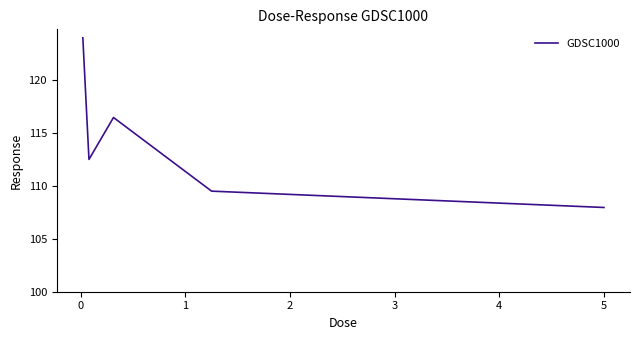

What is the greatest value displayed?

124.0